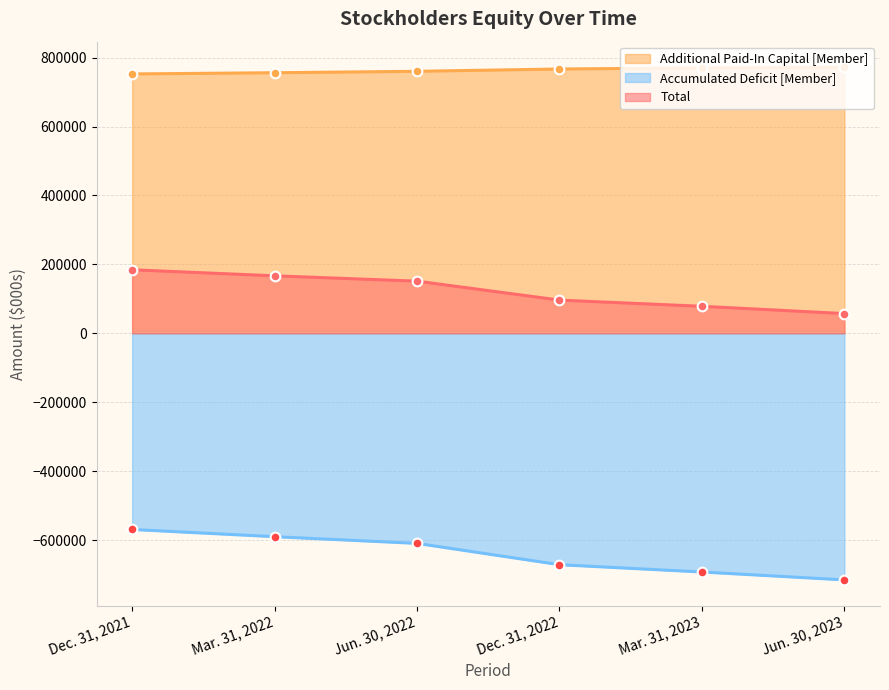

What is the difference between the second highest and second lowest values in the Additional Paid-In Capital [Member] series?

13958